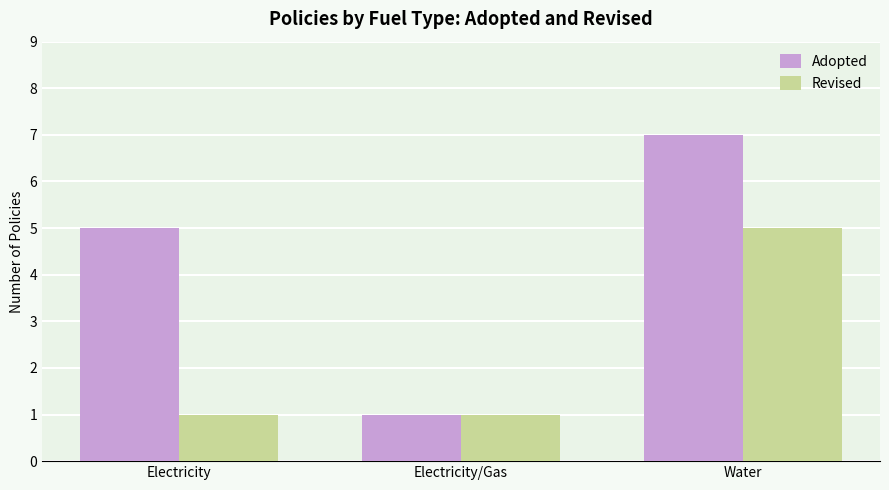

What is the difference between the Revised values at Water and Electricity?

4